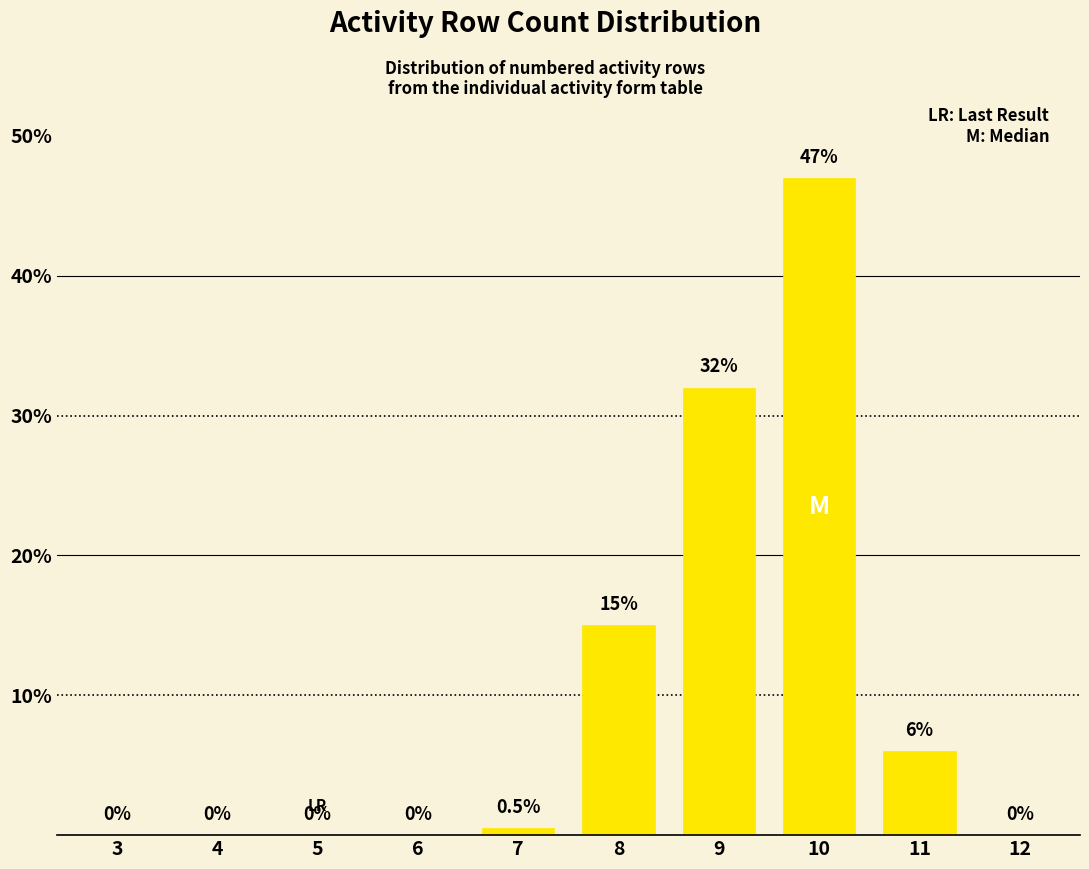

Reading right to left, transcribe all the data shown in this chart.

12=0.0	11=6.0	10=47.0	9=32.0	8=15.0	7=0.5	6=0.0	5=0.0	4=0.0	3=0.0